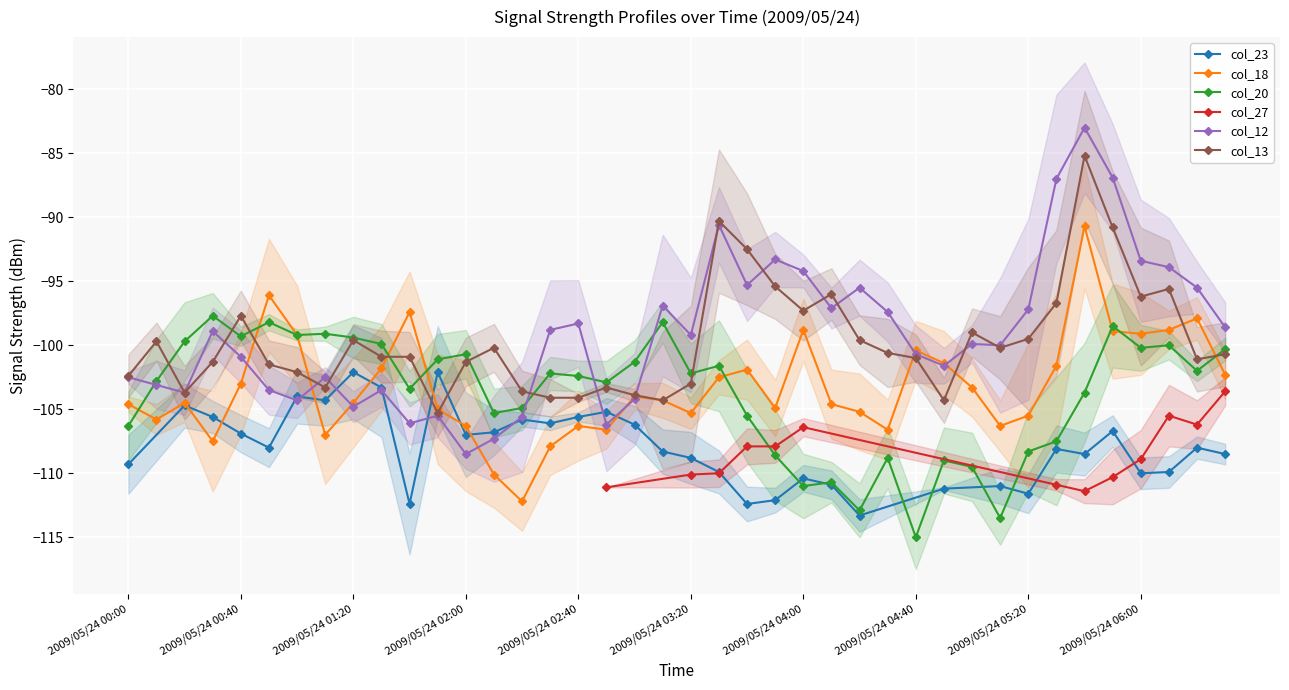

What is the value of the col_13 point at the 6th from the left?

-101.5